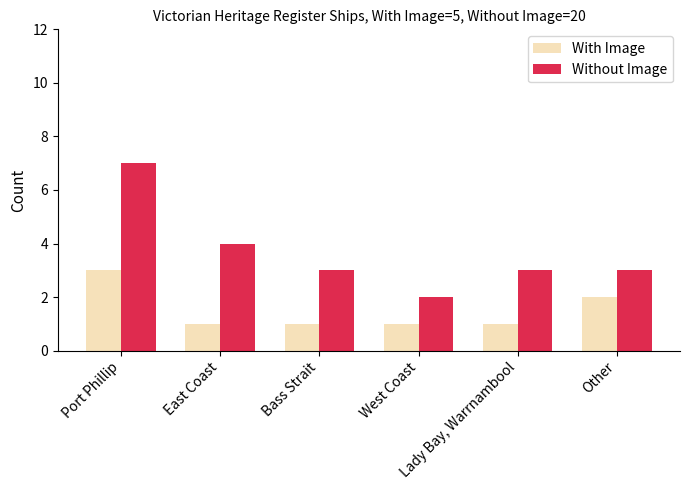

What is the average value of the Without Image series?

4